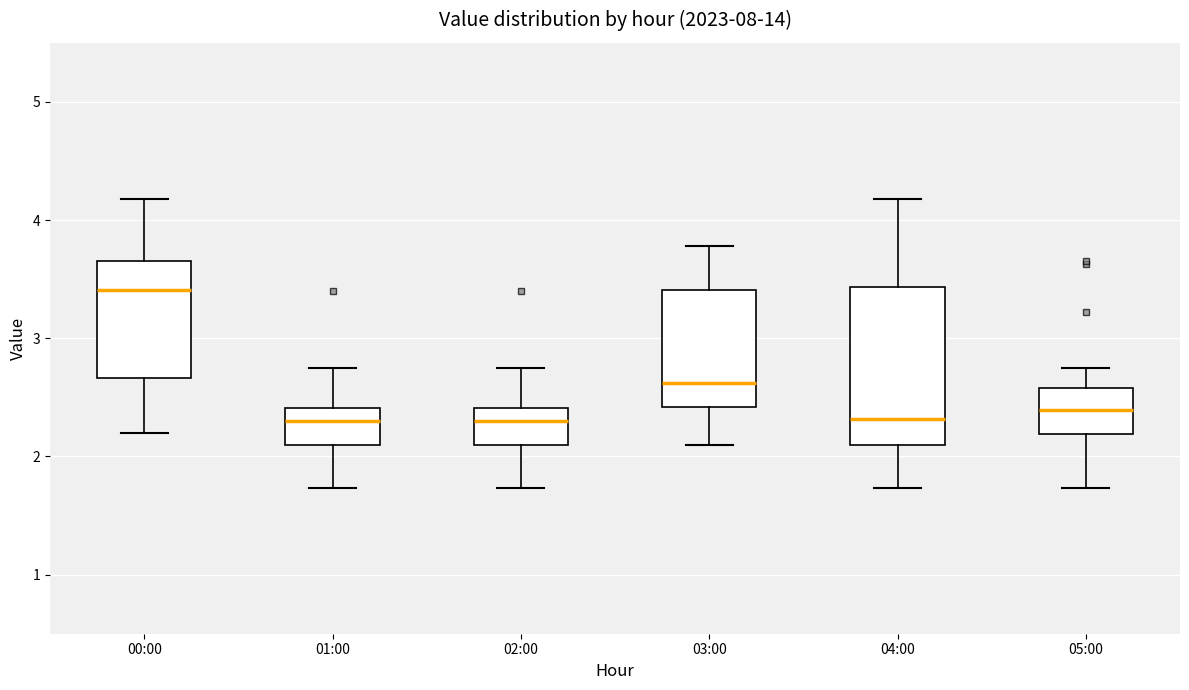

Reading left to right, transcribe this box plot: for each box, give where its median line is, the range the box spans, and where its two whiskers end, as read against the y-axis. The values are not printed on the chart, so give them approximately, as read against the axis.

00:00: median 3.4, box 2.7 to 3.7, whiskers 2.2 to 4.2
01:00: median 2.3, box 2.1 to 2.4, whiskers 1.7 to 2.8
02:00: median 2.3, box 2.1 to 2.4, whiskers 1.7 to 2.8
03:00: median 2.6, box 2.4 to 3.4, whiskers 2.1 to 3.8
04:00: median 2.3, box 2.1 to 3.4, whiskers 1.7 to 4.2
05:00: median 2.4, box 2.2 to 2.6, whiskers 1.7 to 2.8